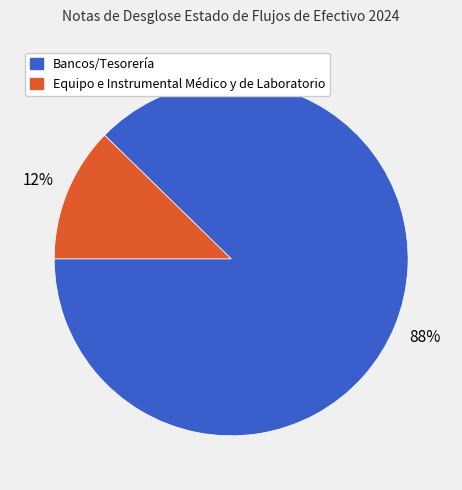

Between Equipo e Instrumental Médico y de Laboratorio and Bancos/Tesorería, which is larger?

Bancos/Tesorería